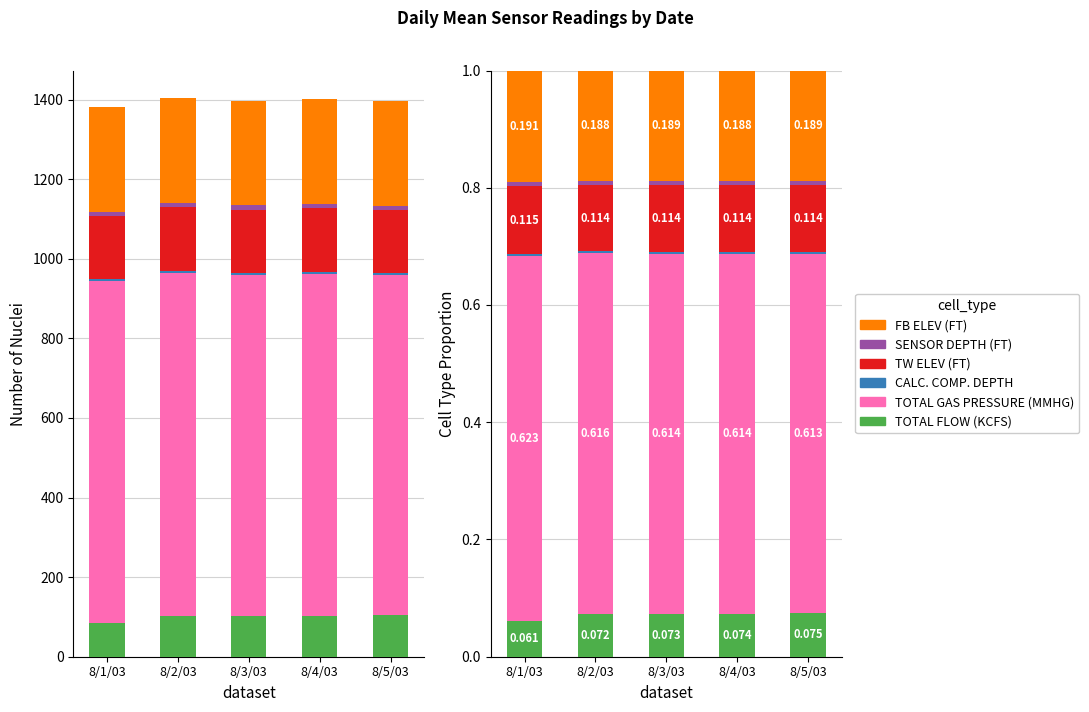

Which has a higher value, 8/4/03 or 8/1/03?

8/4/03